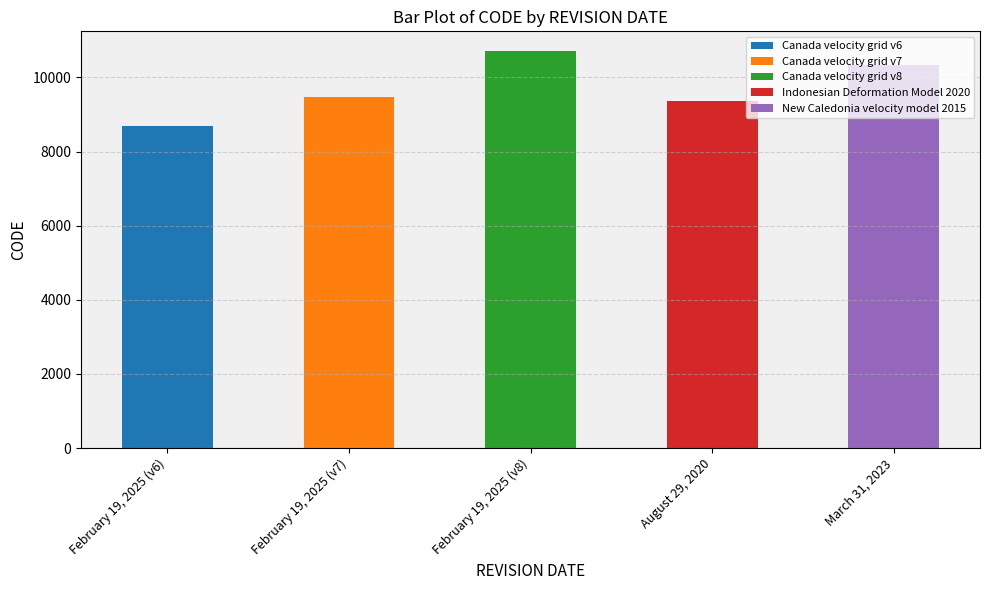

What is the sum of all values?

48564